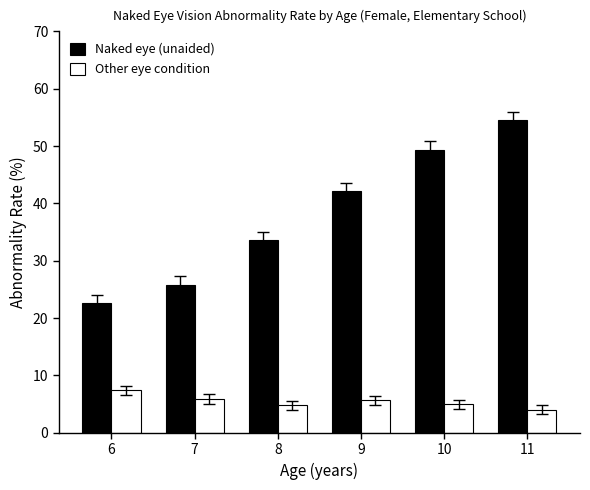

Count the number of data series in this chart.

2